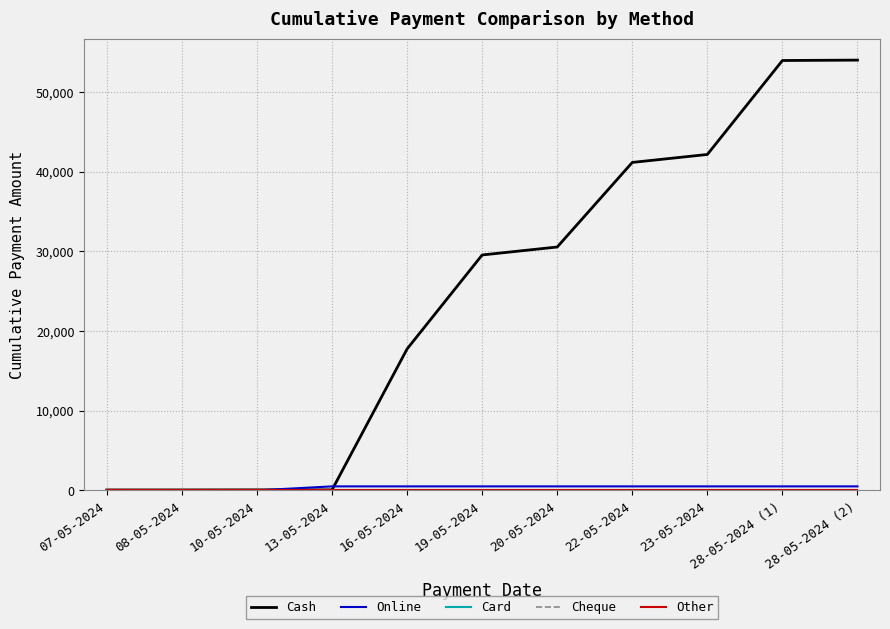

Does the chart display data point markers on the line(s)?

No